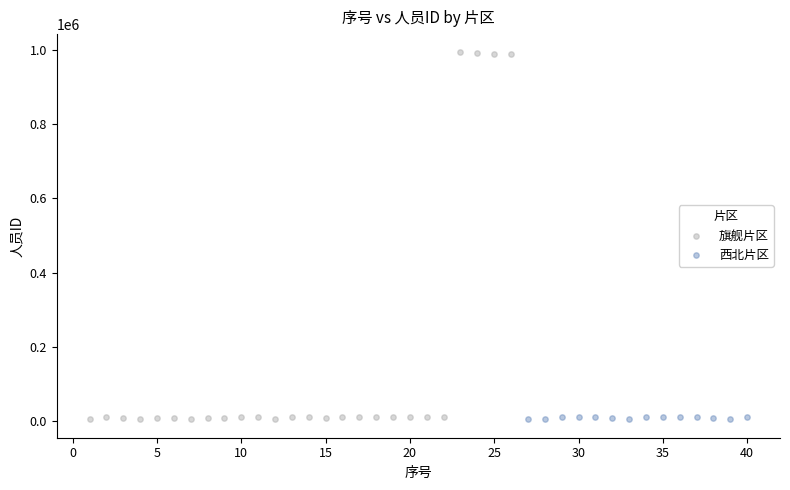

Which series has the largest Y range (max minus min)?

旗舰片区